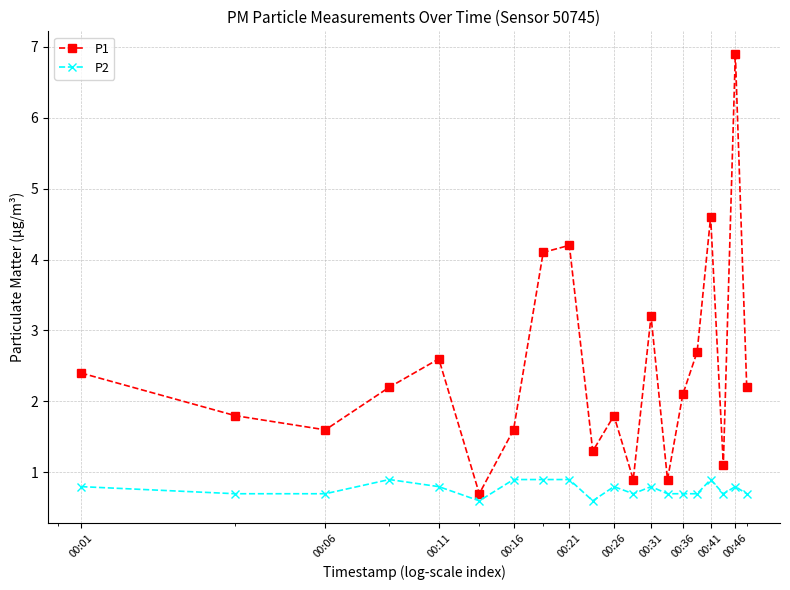

List the series in order of their peak value, highest first.

P1, P2